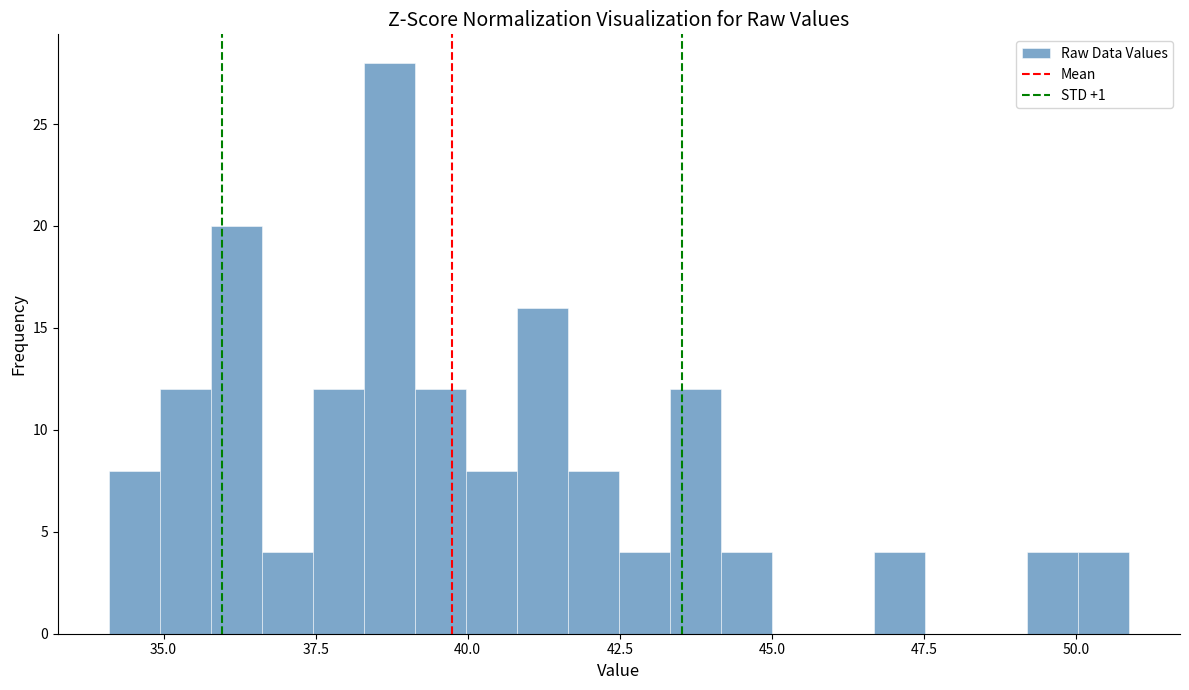

Read against the x-axis, roughly where is the centre of the tallest bar?

38.5